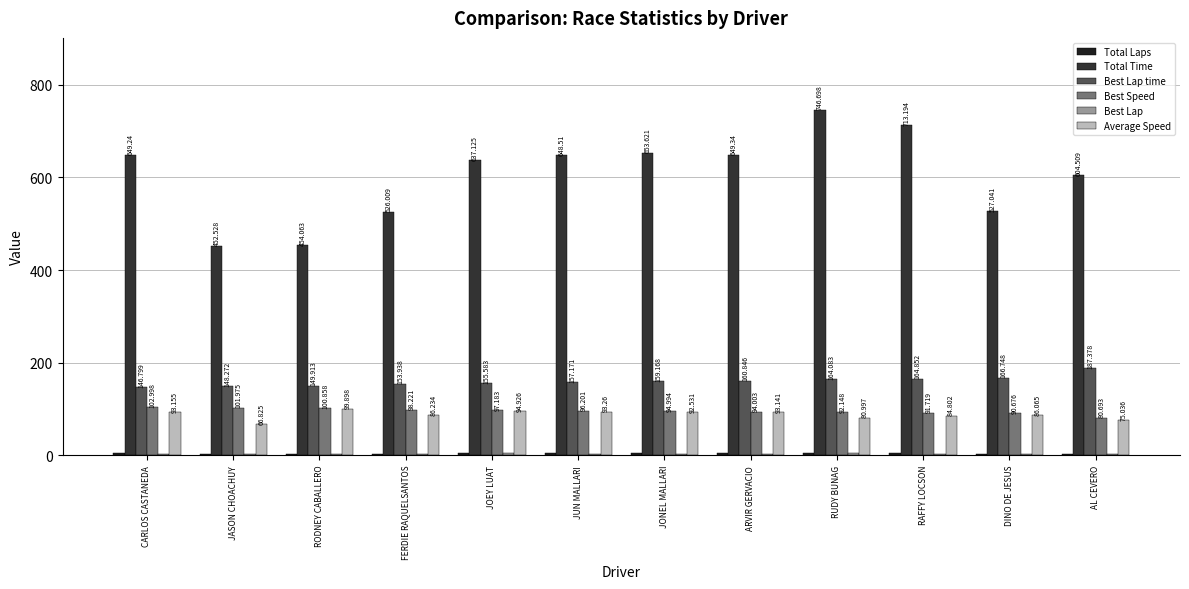

Rank the categories by Best Speed value from highest to lowest.

CARLOS CASTANEDA, JASON CHOACHUY, RODNEY CABALLERO, FERDIE RAQUELSANTOS, JOEY LUAT, JUN MALLARI, JONEL MALLARI, ARVIR GERVACIO, RUDY BUNAG, RAFFY LOCSON, DINO DE JESUS, AL CEVERO